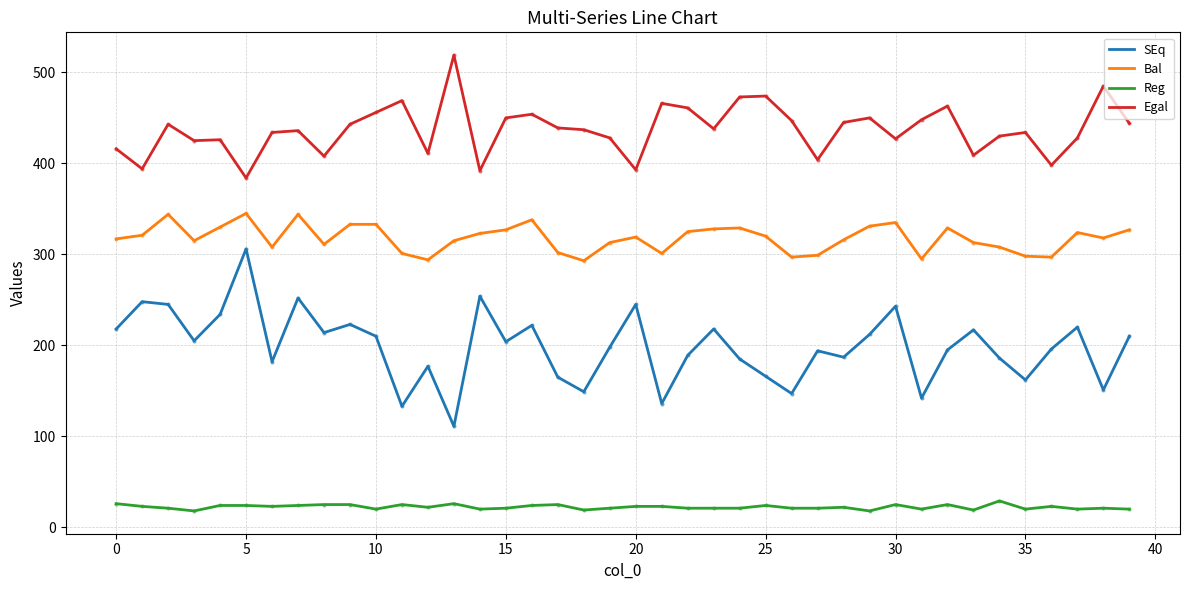

How many lines are shown in the chart?

4